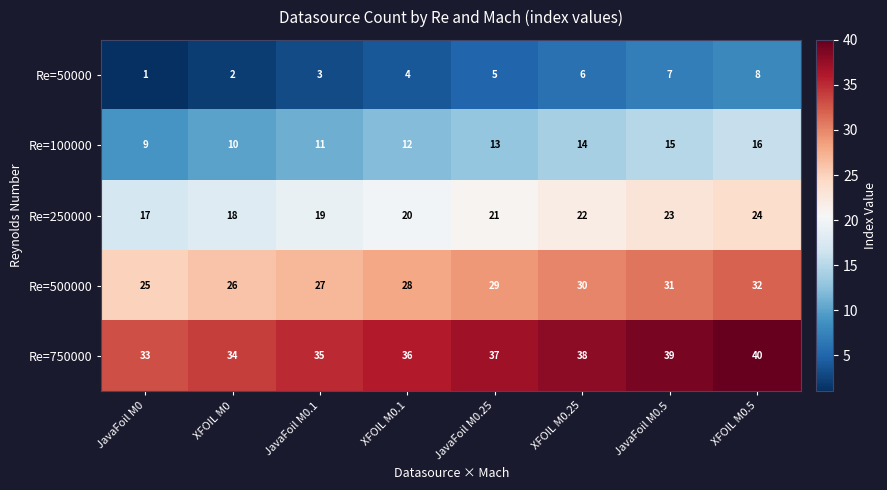

Which label corresponds to the smallest value in the chart?

JavaFoil M0